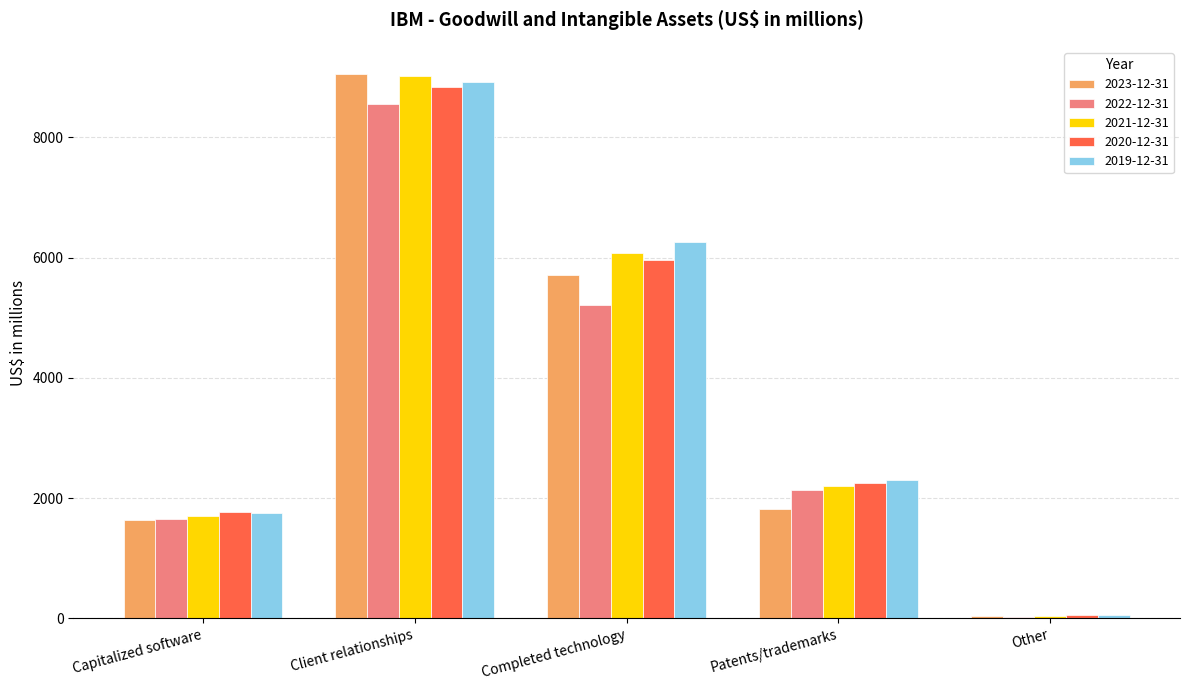

Which category has the highest value across all series?

Client relationships